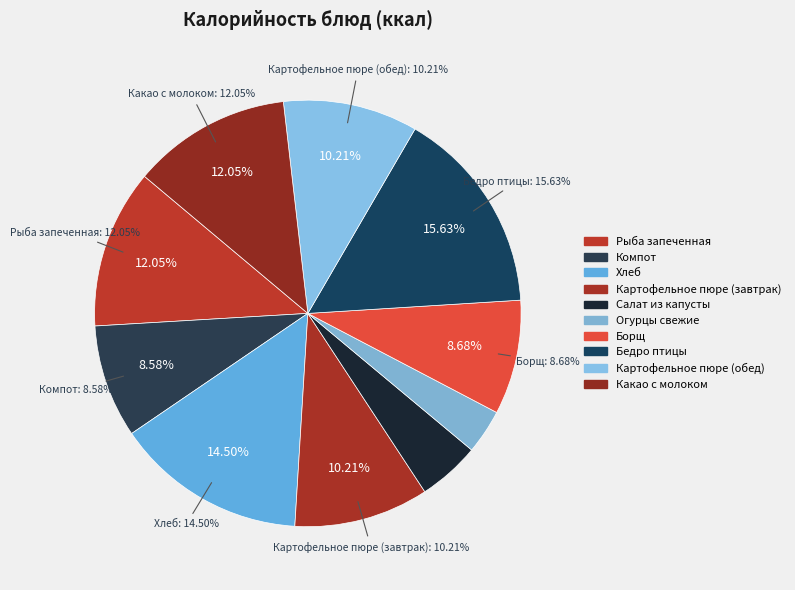

How many slices are in this pie chart?

10